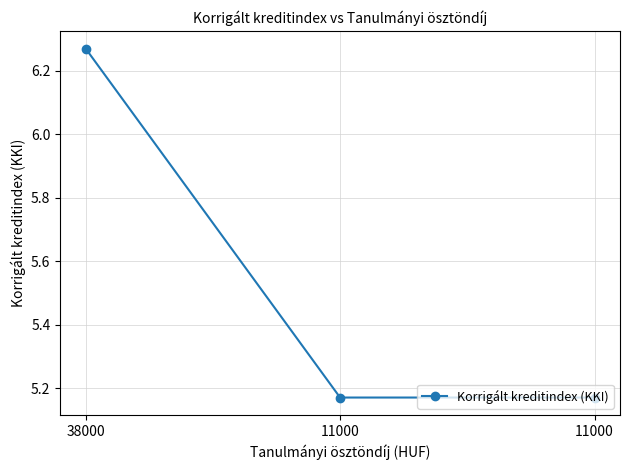

At which label is the value closest to 5?

11000